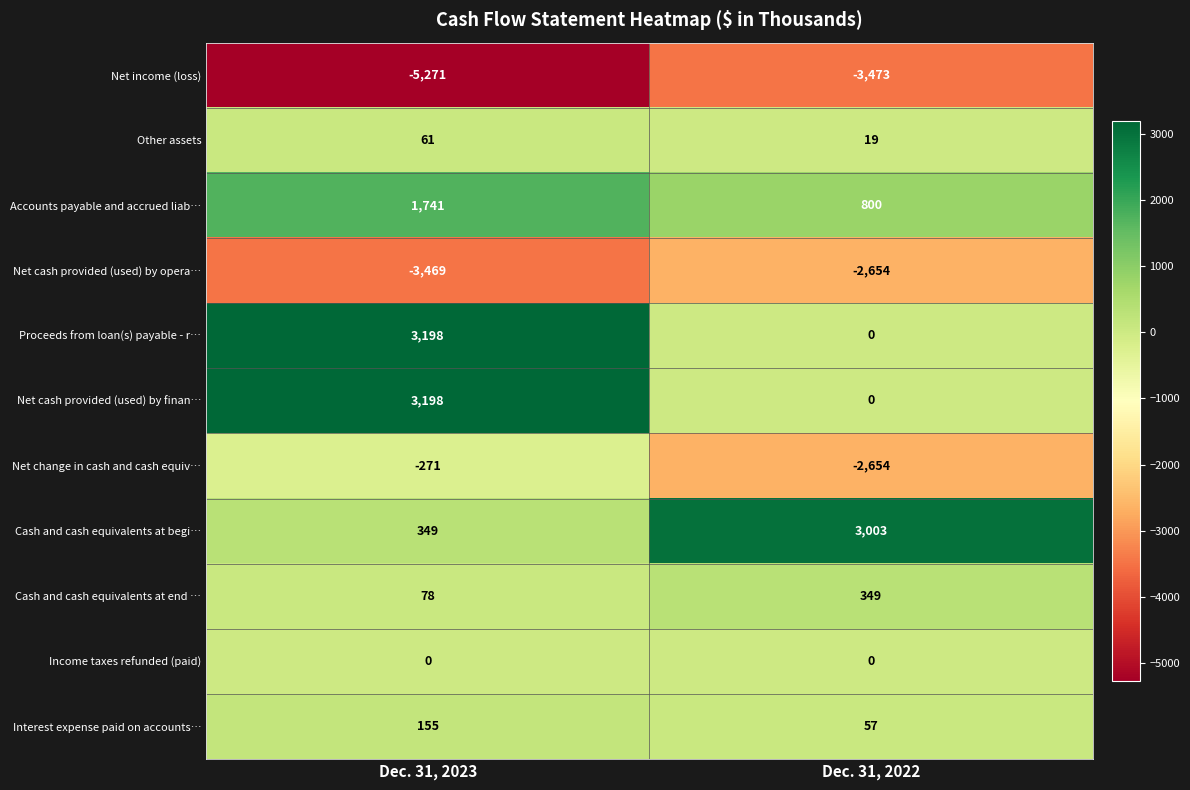

True or false: Cash and cash equivalents at begi… has a value of 193 at Dec. 31, 2023.

False